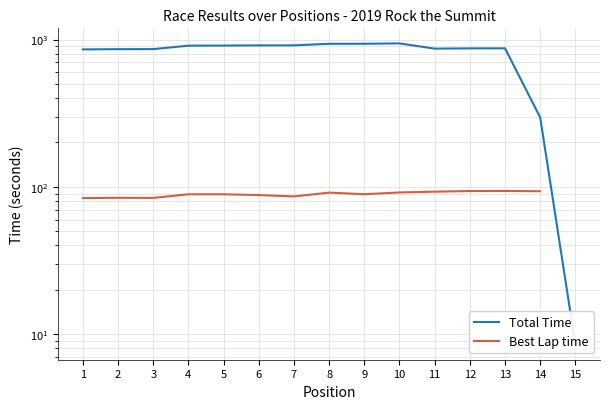

Is this an area chart (filled region under the line)?

No